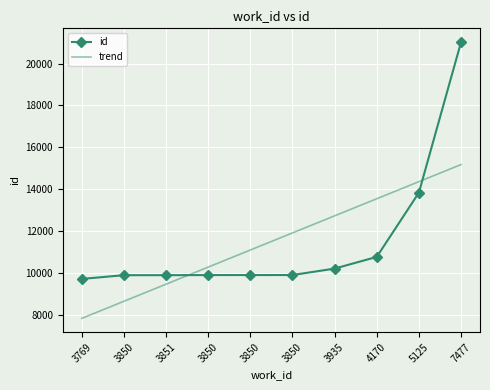

Which series has the largest total across all categories?

id